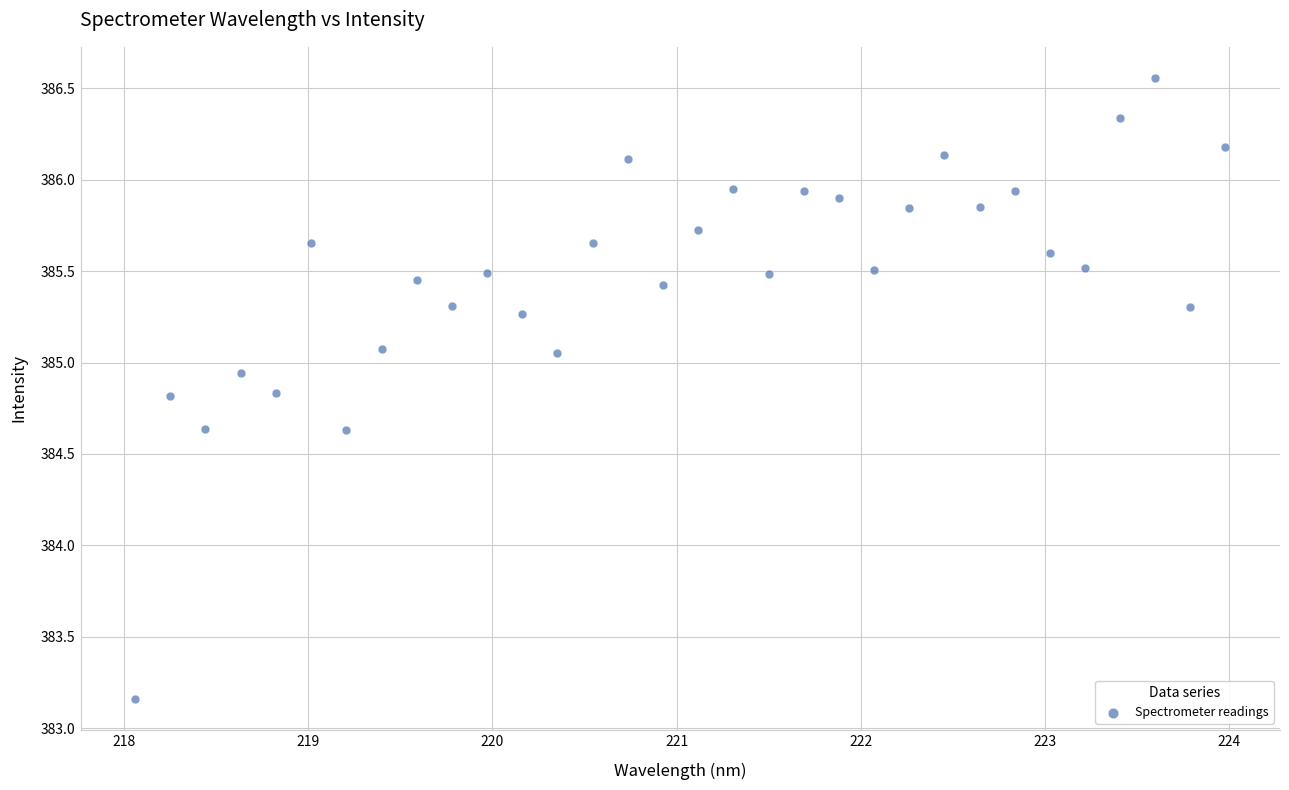

What is the range of Y values (max minus min)?

3.4